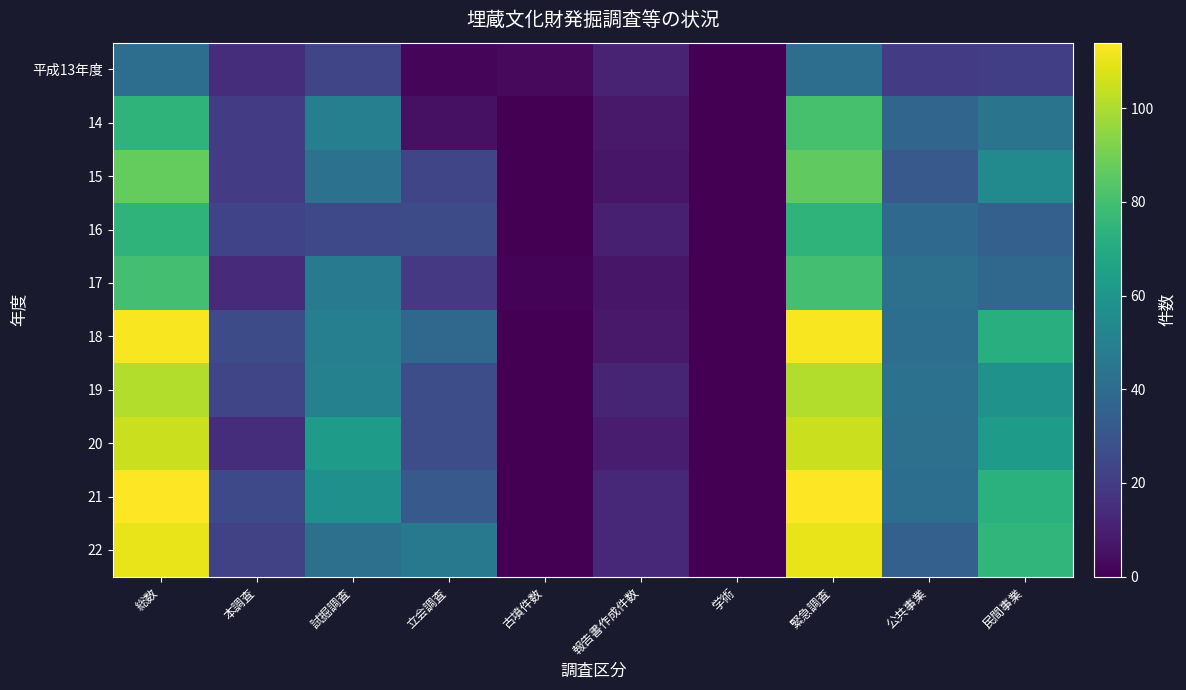

Which series has the widest spread of values?

21